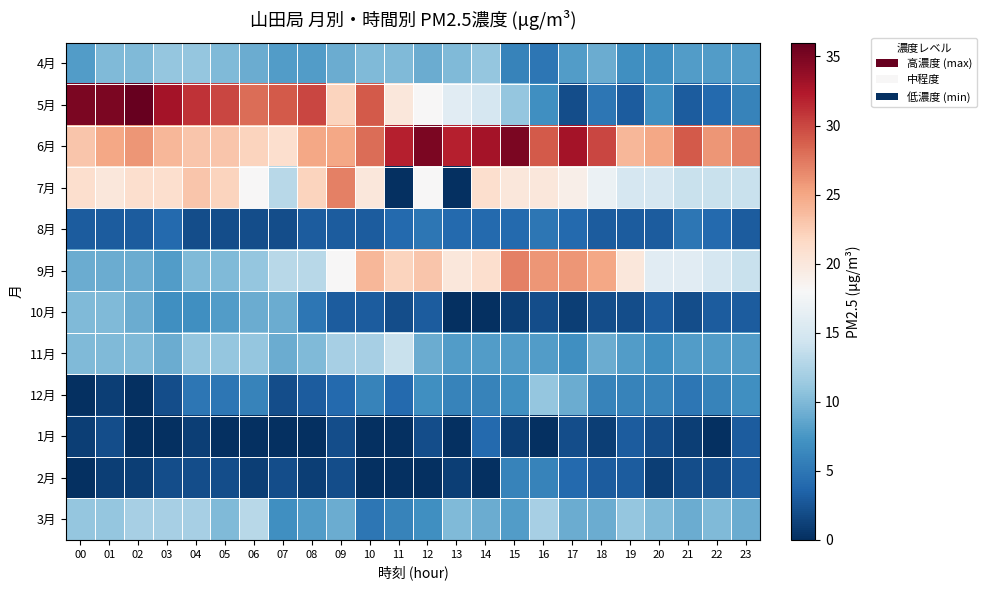

Reading left to right, transcribe all the data shown in this chart.

4月: 00=8	01=10	02=10	03=11	04=11	05=10	06=9	07=8	08=8	09=9	10=10	11=10	12=9	13=10	14=11	15=6	16=5	17=8	18=9	19=7	20=7	21=8	22=8	23=8
5月: 00=35	01=35	02=36	03=33	04=31	05=30	06=28	07=29	08=30	09=22	10=29	11=20	12=18	13=16	14=15	15=11	16=7	17=2	18=5	19=3	20=7	21=3	22=4	23=6
6月: 00=23	01=25	02=26	03=24	04=23	05=23	06=22	07=21	08=25	09=25	10=28	11=32	12=35	13=32	14=33	15=35	16=29	17=33	18=30	19=24	20=25	21=29	22=26	23=27
7月: 00=21	01=20	02=21	03=21	04=23	05=22	06=18	07=13	08=22	09=27	10=20	11=0	12=18	13=0	14=21	15=20	16=20	17=19	18=17	19=15	20=15	21=14	22=14	23=14
8月: 00=3	01=3	02=3	03=4	04=2	05=2	06=2	07=2	08=3	09=3	10=3	11=4	12=5	13=4	14=4	15=4	16=5	17=4	18=3	19=3	20=3	21=5	22=4	23=3
9月: 00=9	01=9	02=9	03=8	04=10	05=10	06=11	07=13	08=13	09=18	10=24	11=22	12=23	13=20	14=21	15=27	16=26	17=26	18=25	19=20	20=16	21=16	22=15	23=14
10月: 00=10	01=10	02=9	03=7	04=7	05=8	06=9	07=9	08=5	09=3	10=3	11=2	12=3	13=0	14=0	15=1	16=2	17=1	18=2	19=2	20=3	21=2	22=3	23=3
11月: 00=10	01=10	02=10	03=9	04=11	05=11	06=11	07=9	08=10	09=12	10=12	11=14	12=9	13=8	14=8	15=8	16=8	17=7	18=9	19=8	20=7	21=8	22=8	23=8
12月: 00=0	01=1	02=0	03=2	04=5	05=5	06=6	07=2	08=3	09=4	10=6	11=4	12=7	13=6	14=6	15=7	16=11	17=9	18=6	19=6	20=6	21=5	22=6	23=7
1月: 00=1	01=2	02=0	03=0	04=1	05=0	06=0	07=0	08=0	09=2	10=0	11=0	12=2	13=0	14=4	15=1	16=0	17=2	18=1	19=3	20=2	21=1	22=0	23=3
2月: 00=0	01=1	02=1	03=2	04=2	05=2	06=1	07=2	08=1	09=2	10=0	11=0	12=0	13=1	14=0	15=6	16=6	17=4	18=3	19=3	20=1	21=2	22=2	23=3
3月: 00=11	01=11	02=12	03=12	04=12	05=10	06=13	07=7	08=8	09=9	10=5	11=6	12=7	13=10	14=9	15=8	16=12	17=9	18=9	19=11	20=10	21=9	22=10	23=9